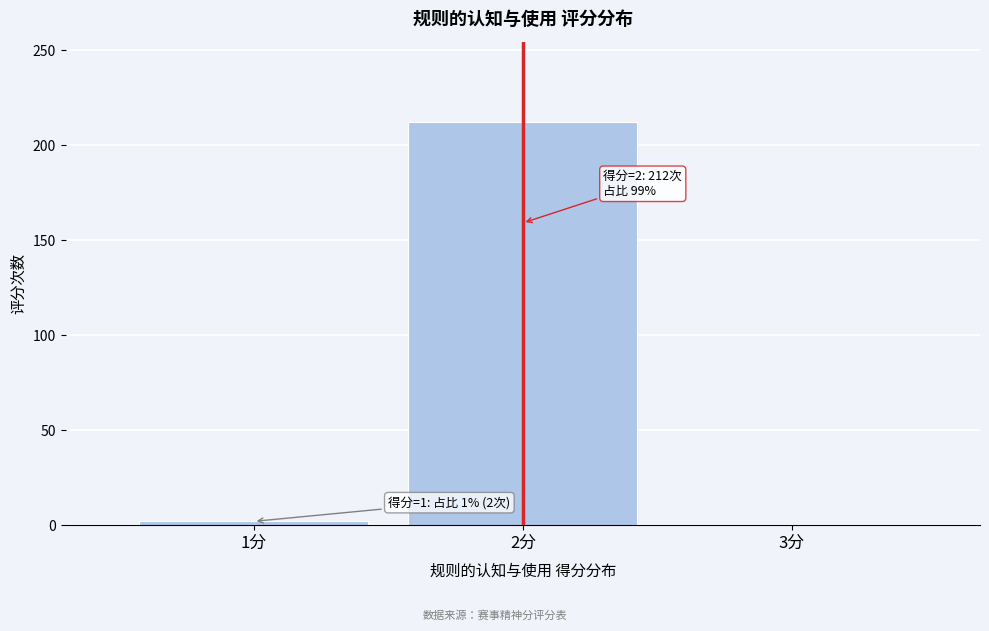

Reading right to left, list all the values displayed in this chart.

3分=0	2分=212	1分=2